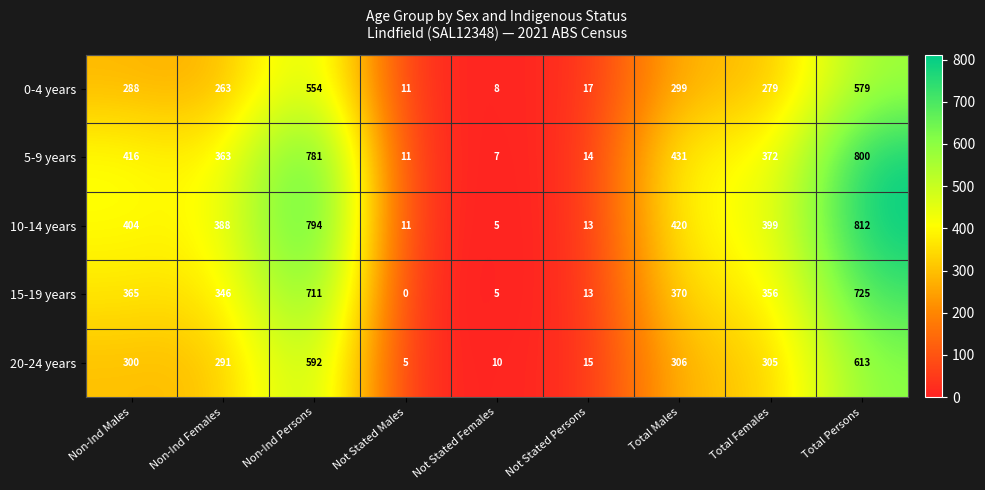

List the series in order of their peak value, highest first.

10-14 years, 5-9 years, 15-19 years, 20-24 years, 0-4 years